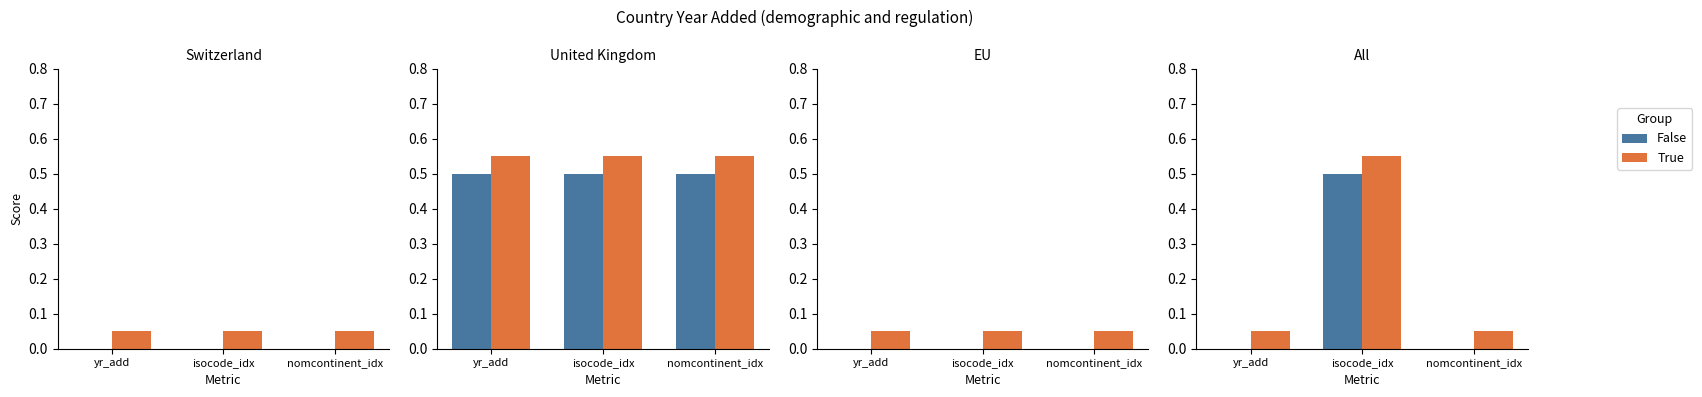

Which label corresponds to the smallest value in the chart?

yr_add